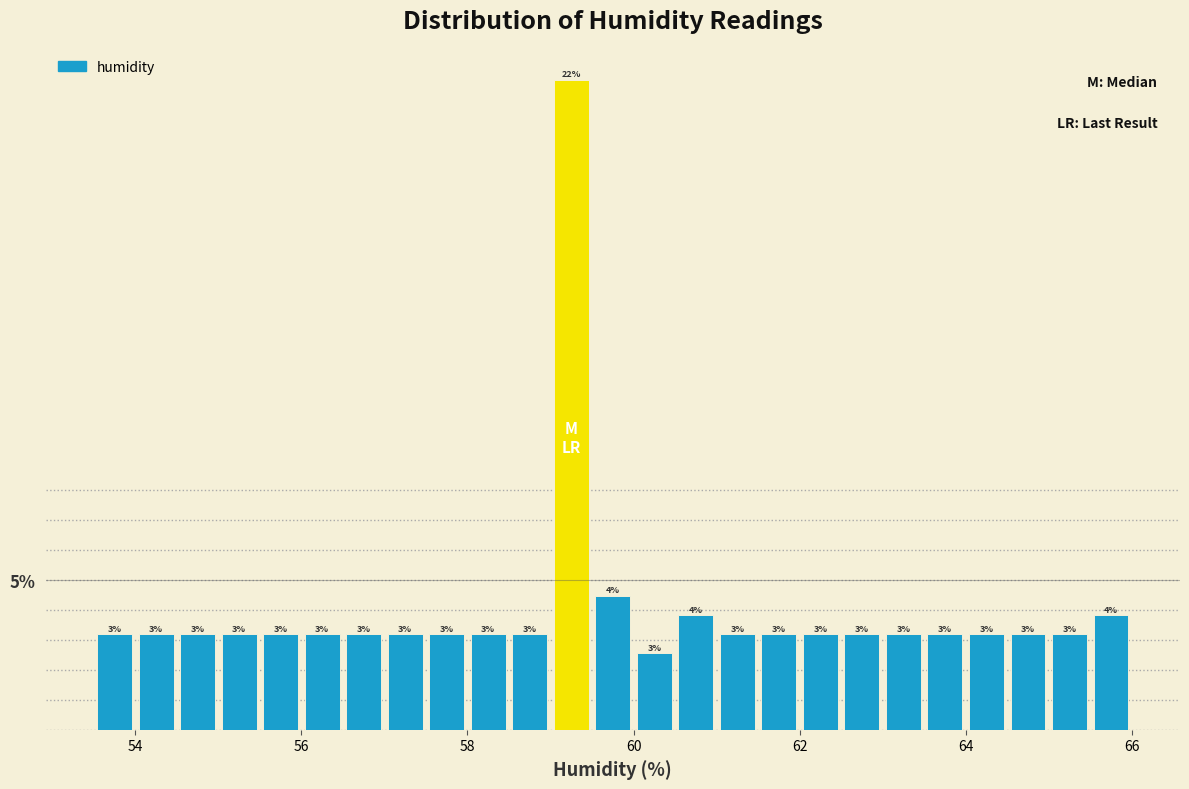

Around what value on the x-axis is the tallest bar? Give the approximate position of its centre, as read against the axis.

59.2